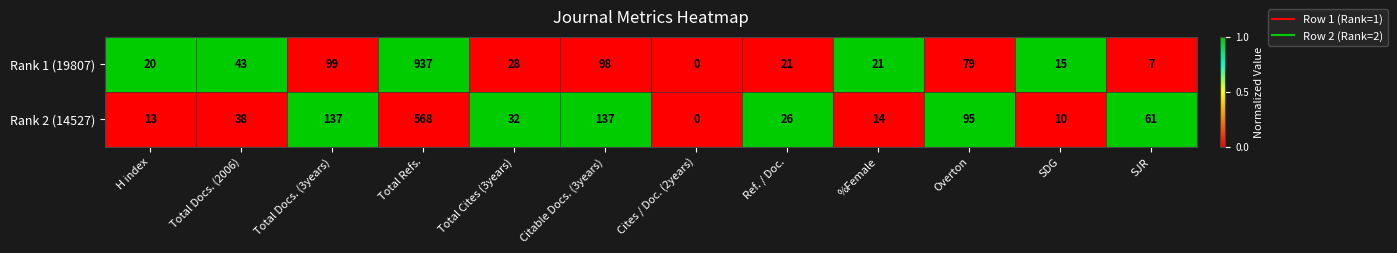

Reading left to right, transcribe all the data shown in this chart.

Rank 1 (19807): H index=20	Total Docs. (2006)=43	Total Docs. (3years)=99	Total Refs.=937	Total Cites (3years)=28	Citable Docs. (3years)=98	Cites / Doc. (2years)=0	Ref. / Doc.=21	%Female=21	Overton=79	SDG=15	SJR=7
Rank 2 (14527): H index=13	Total Docs. (2006)=38	Total Docs. (3years)=137	Total Refs.=568	Total Cites (3years)=32	Citable Docs. (3years)=137	Cites / Doc. (2years)=0	Ref. / Doc.=26	%Female=14	Overton=95	SDG=10	SJR=61